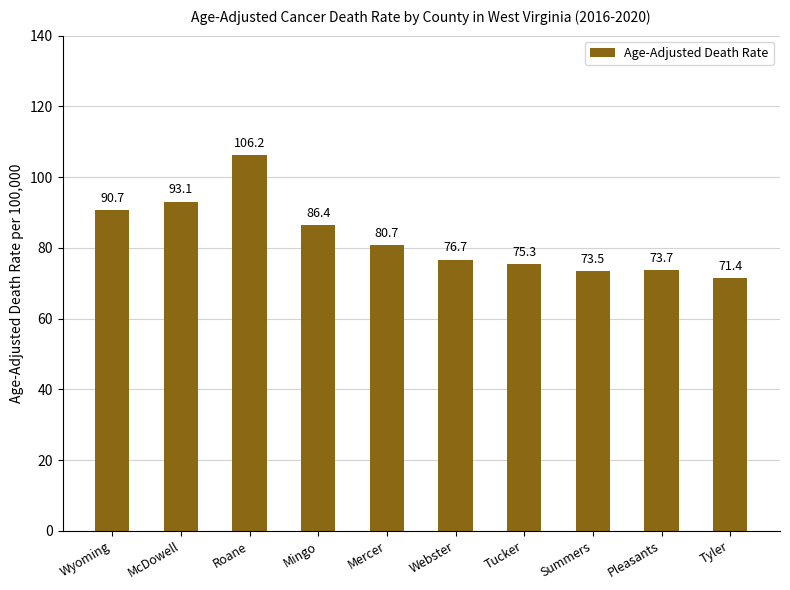

What is the label of the 10th bar from the left?

Tyler